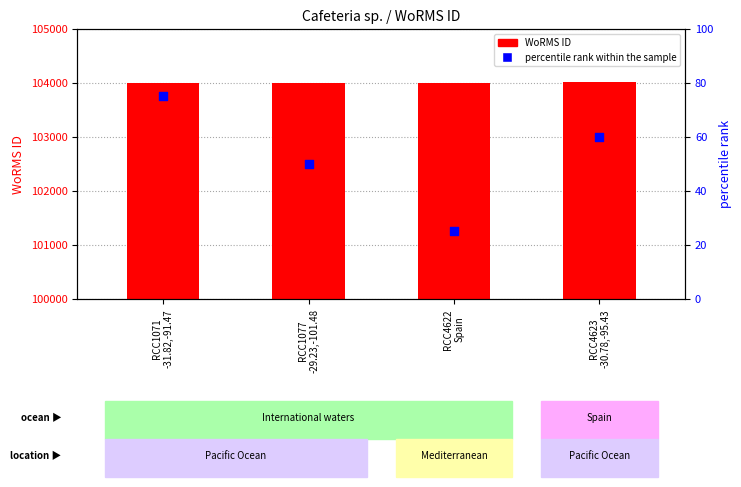

Is the value of WoRMS ID at RCC1071
-31.82,-91.47 greater than the value of percentile rank within the sample at RCC1077
-29.23,-101.48?

Yes